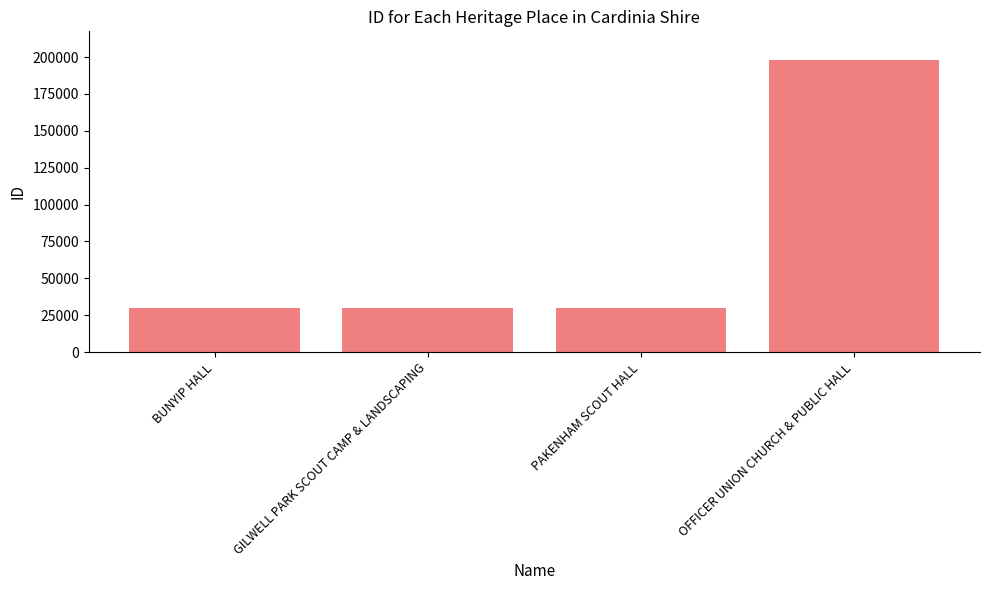

What is the ratio of the value at OFFICER UNION CHURCH & PUBLIC HALL to the value at BUNYIP HALL?

6.6